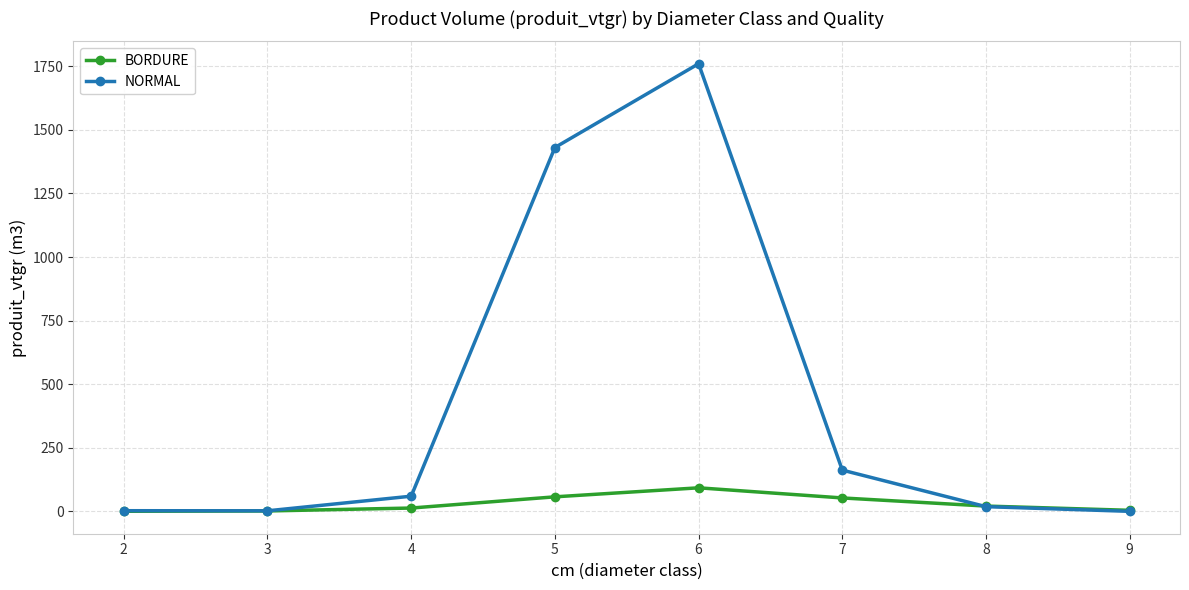

What is the value of the NORMAL point at the 6th from the left?

162.1